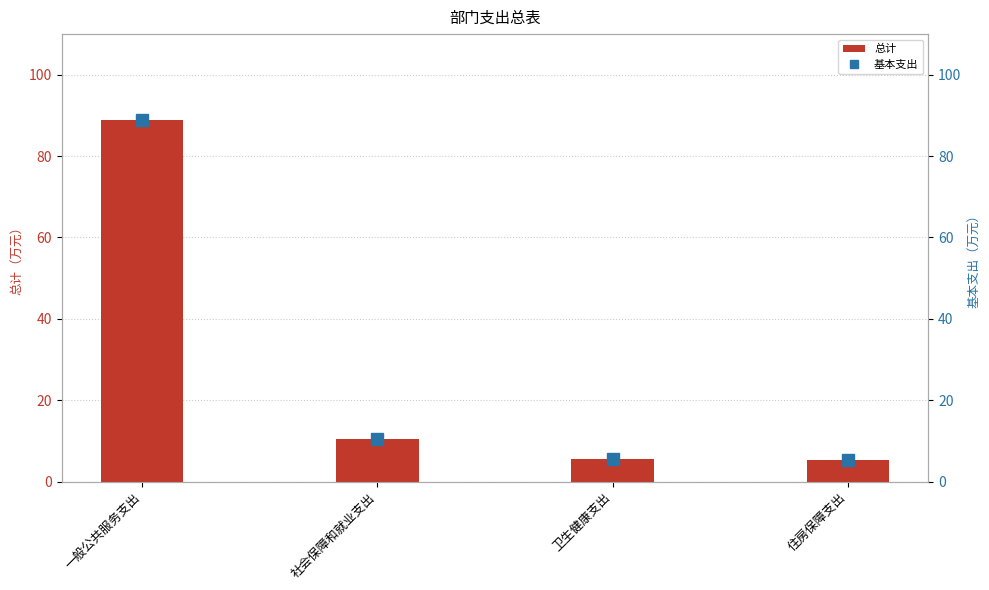

Reading right to left, list all the values displayed in this chart.

总计: 5.3	5.5	10.6	88.9
基本支出: 5.3	5.5	10.6	88.9